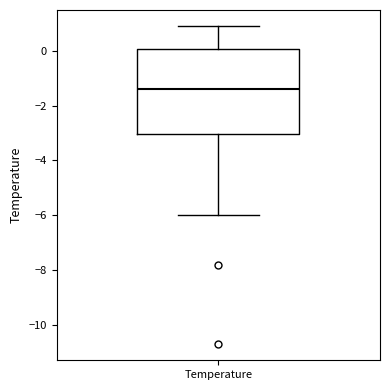

Transcribe this box plot: give where the median line is, the range the box spans, and where the two whiskers end, as read against the y-axis. The values are not printed on the chart, so give them approximately, as read against the axis.

median -1.4, box -3.0 to 0.0, whiskers -6.0 to 1.0